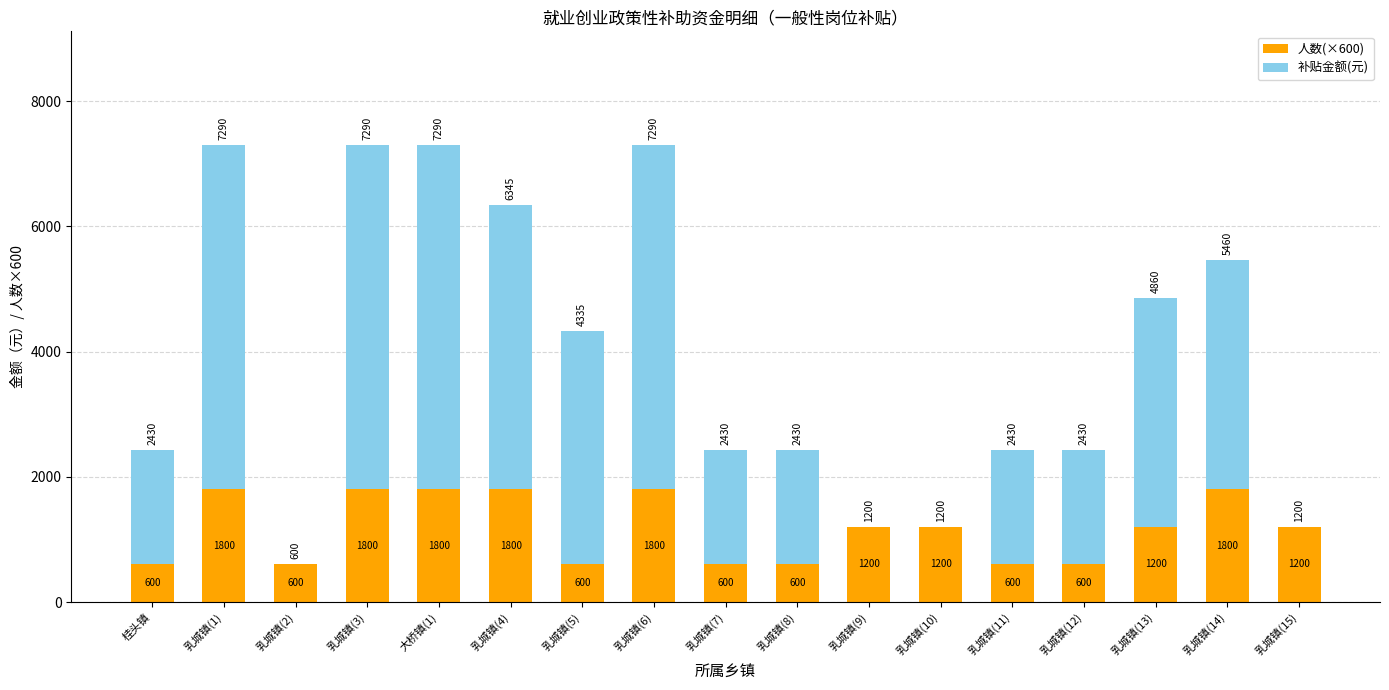

How many categories are shown in the chart?

17